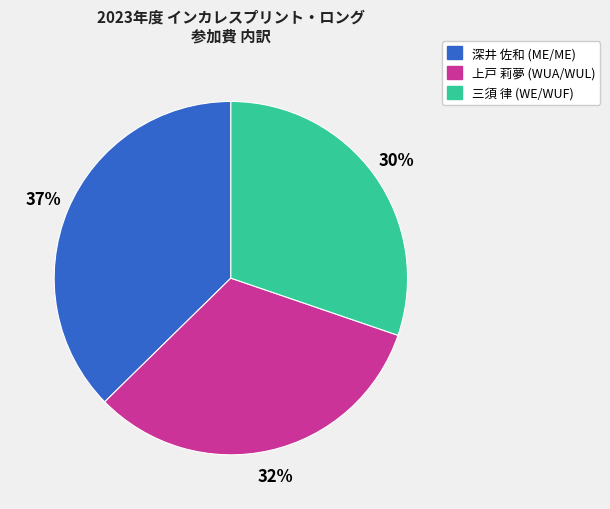

Which has a higher value, 深井 佐和 (ME/ME) or 上戸 莉夢 (WUA/WUL)?

深井 佐和 (ME/ME)